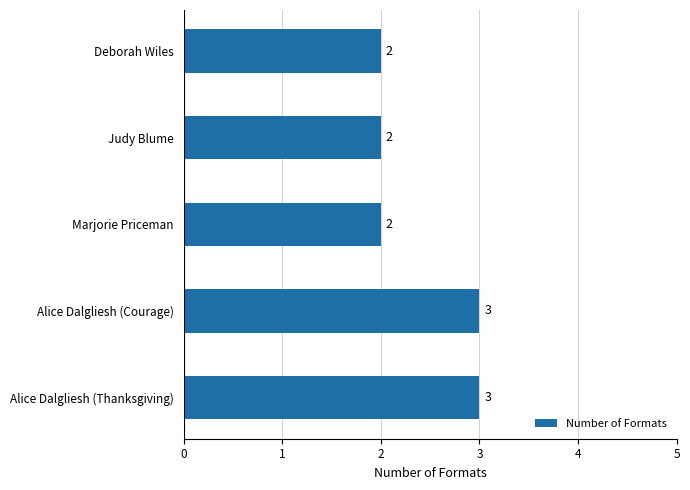

What is the average value?

2